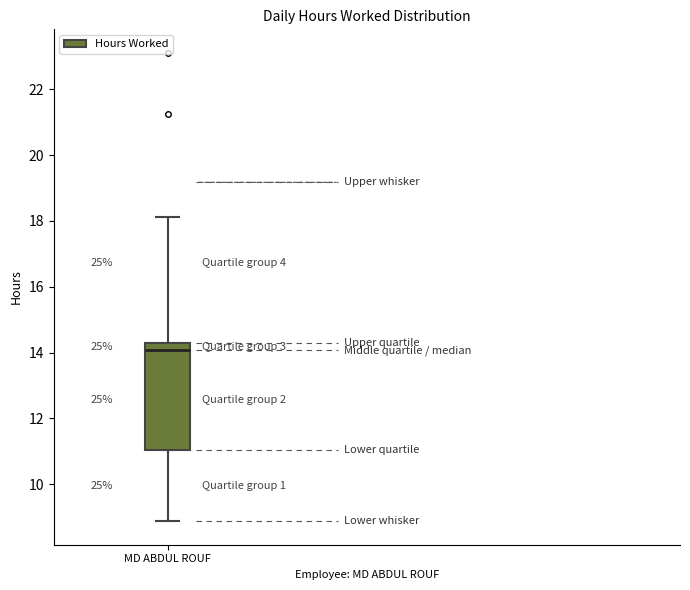

Read this box plot against the y-axis: the position of the median line, the range covered by the box, and the ends of both whiskers. The values are not printed on the chart, so give them approximately, as read against the axis.

median 14.0, box 11.0 to 14.2, whiskers 8.8 to 18.2